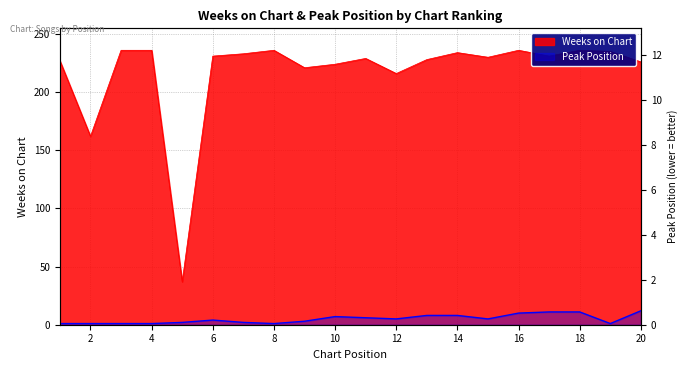

What is the total value across all series at 4?

237